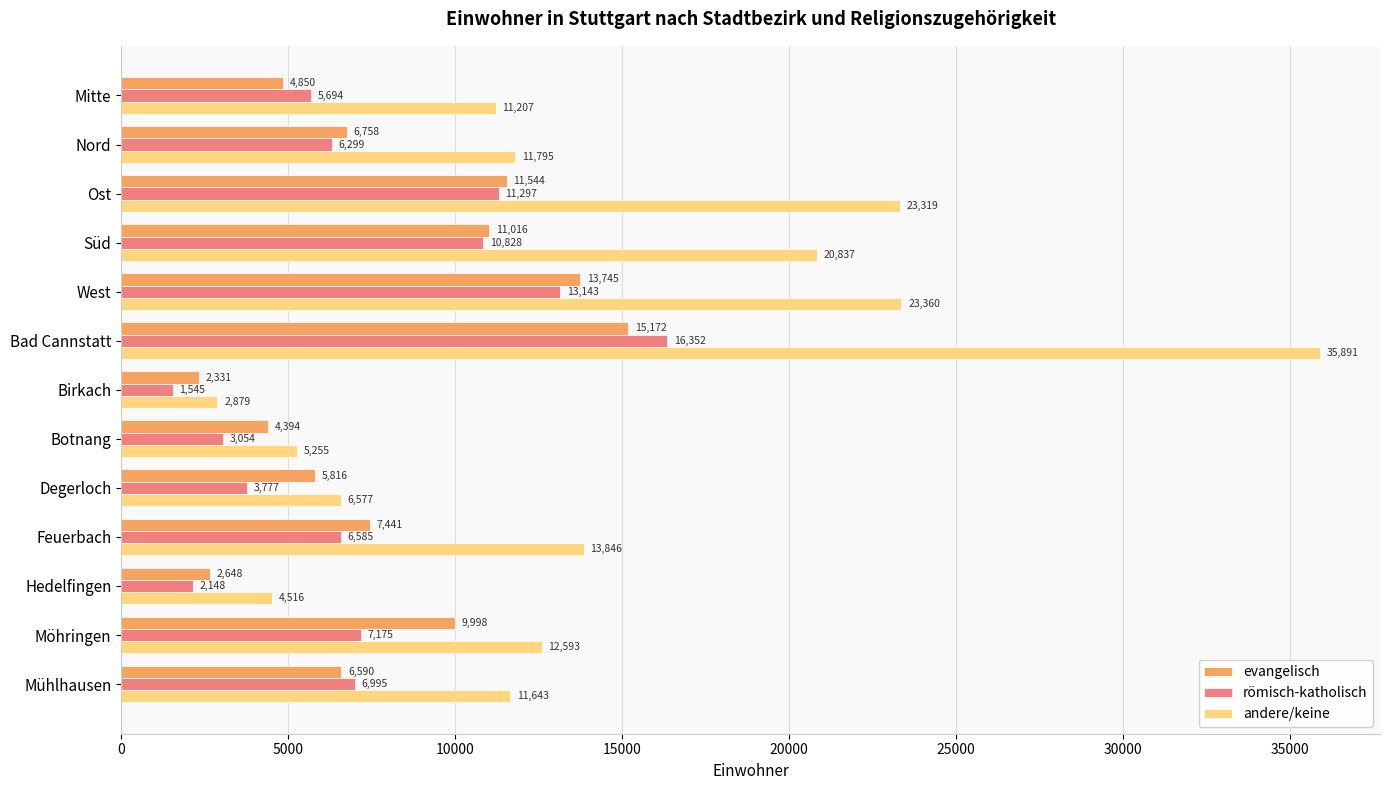

Rank the series by their maximum value, from highest to lowest.

andere/keine, römisch-katholisch, evangelisch